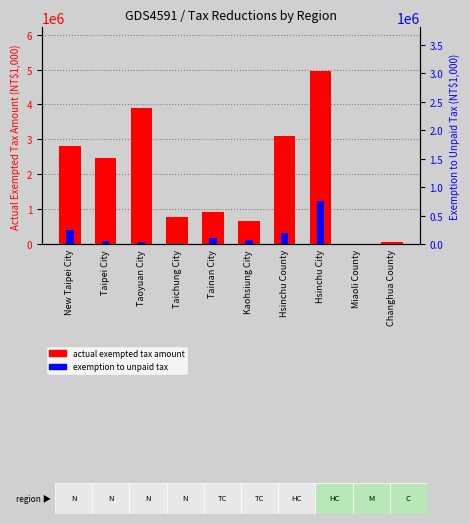

Where is actual exempted tax amount nearest to the value 2490155?

Taipei City